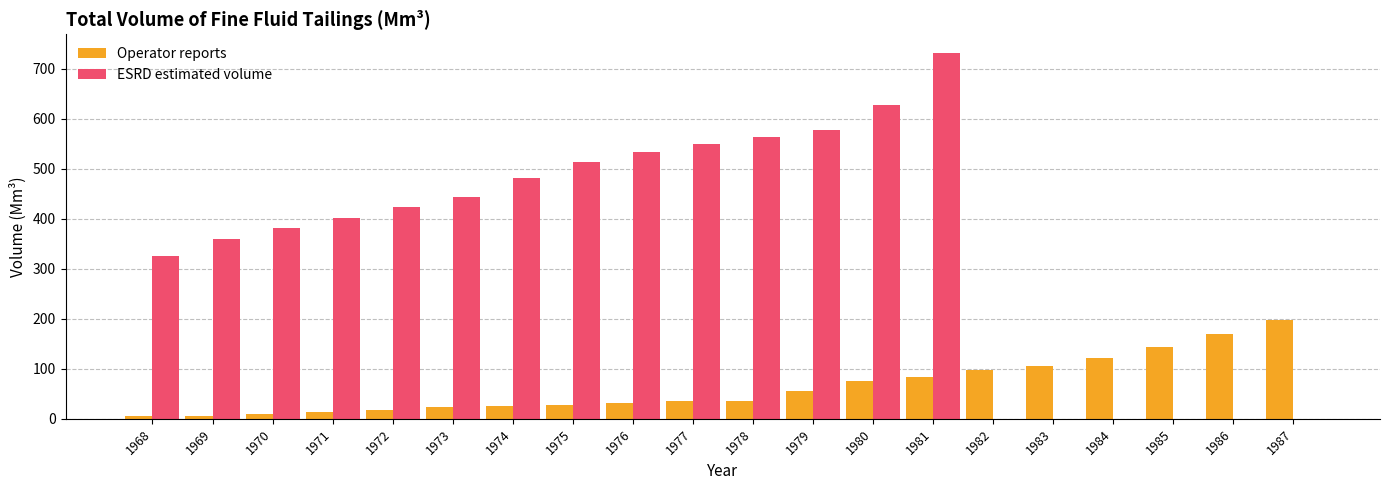

What is the total value across all series at 1985?

143.0